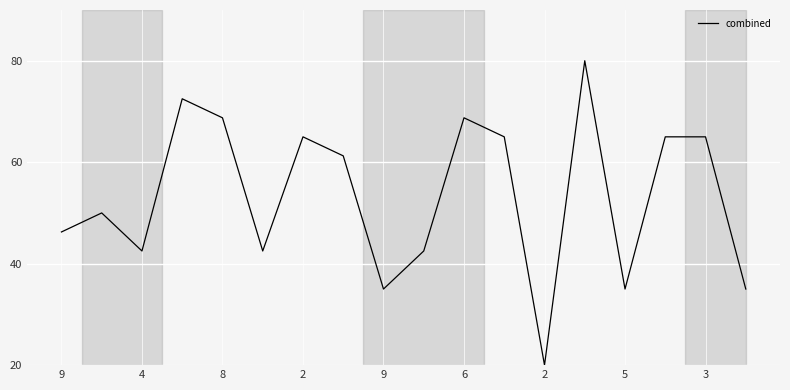

What is the minimum value shown in the chart?

20.0